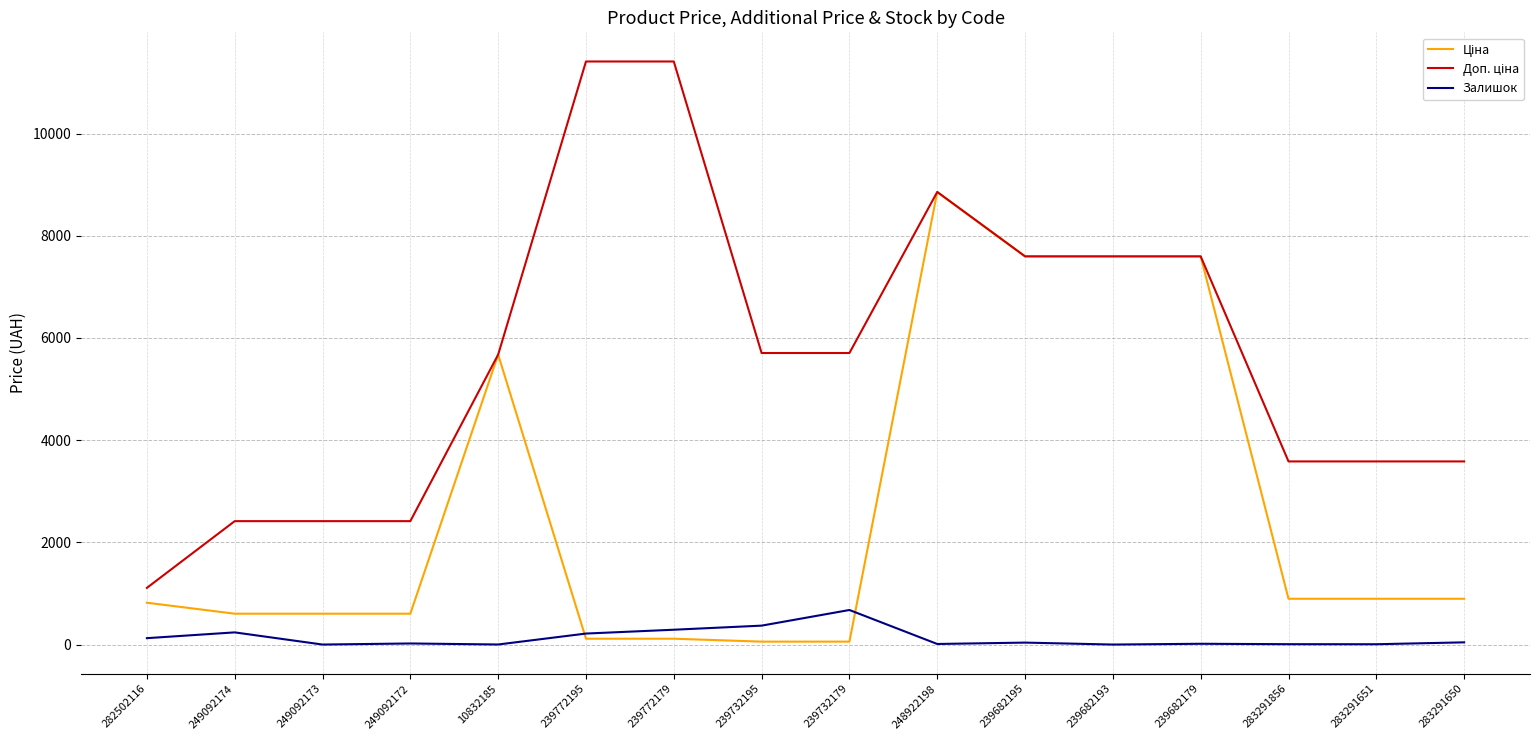

What is the maximum value shown in the chart?

11410.0